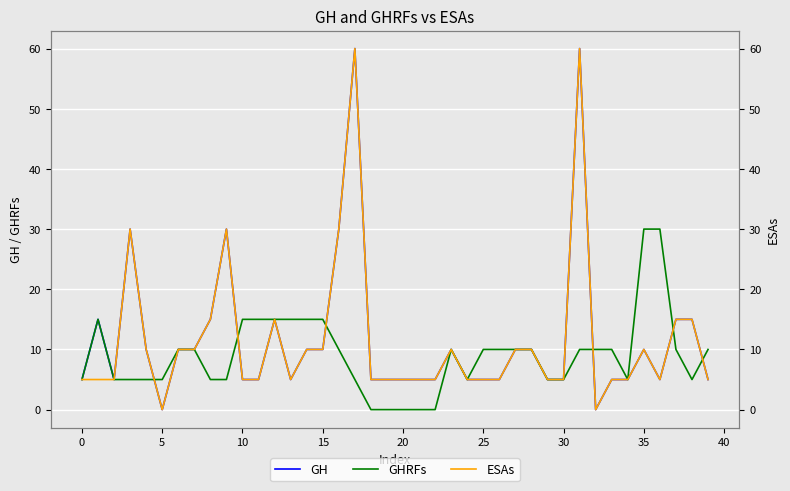

Is it true that GH equals 8 at 10?

False